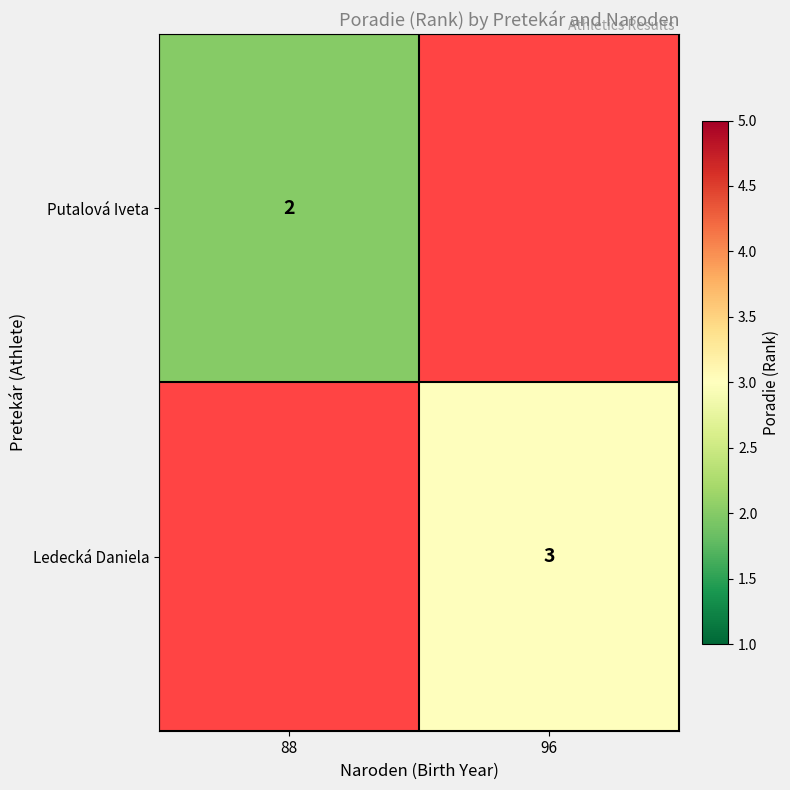

What is the maximum value shown in the chart?

3.0